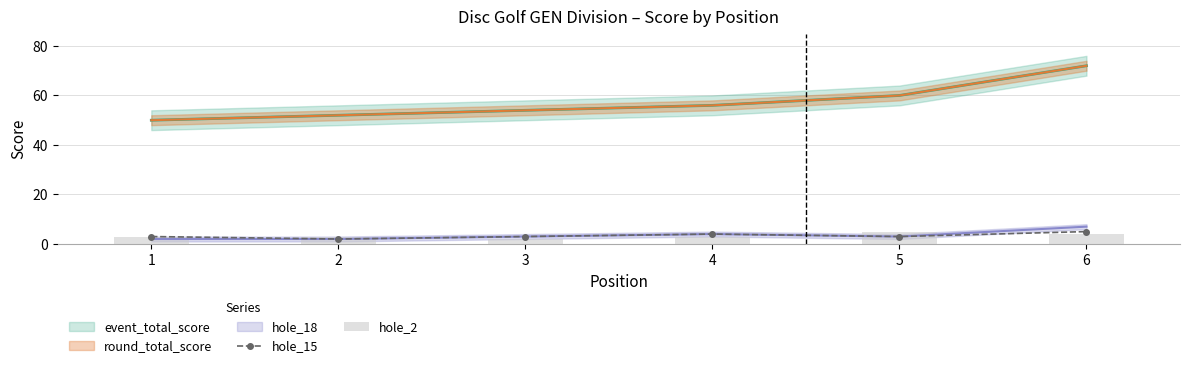

Which category has the highest value in the hole_2 series?

5